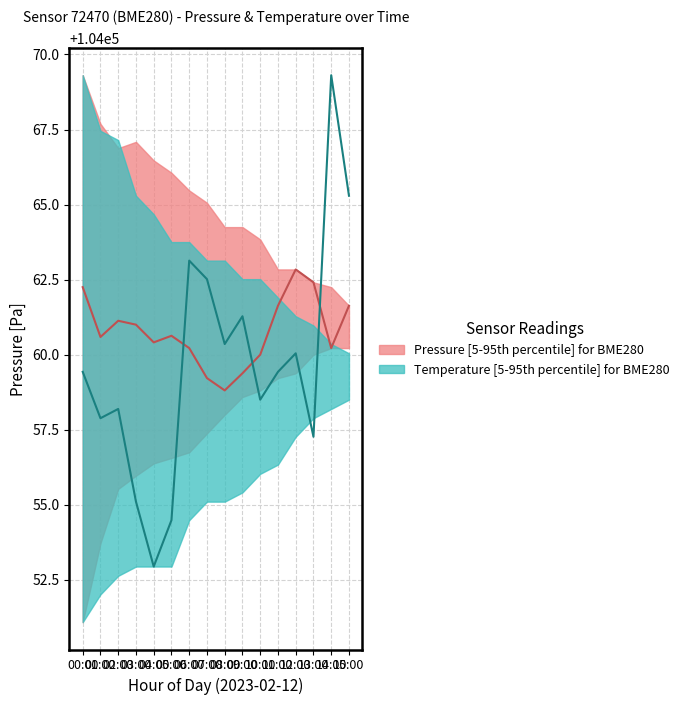

At how many categories does at least one series exceed 104067?

1